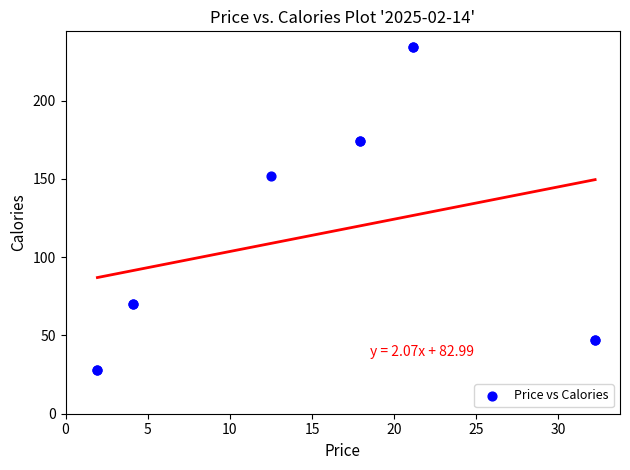

What Y value in the scatter plot is closest to 131?

151.9